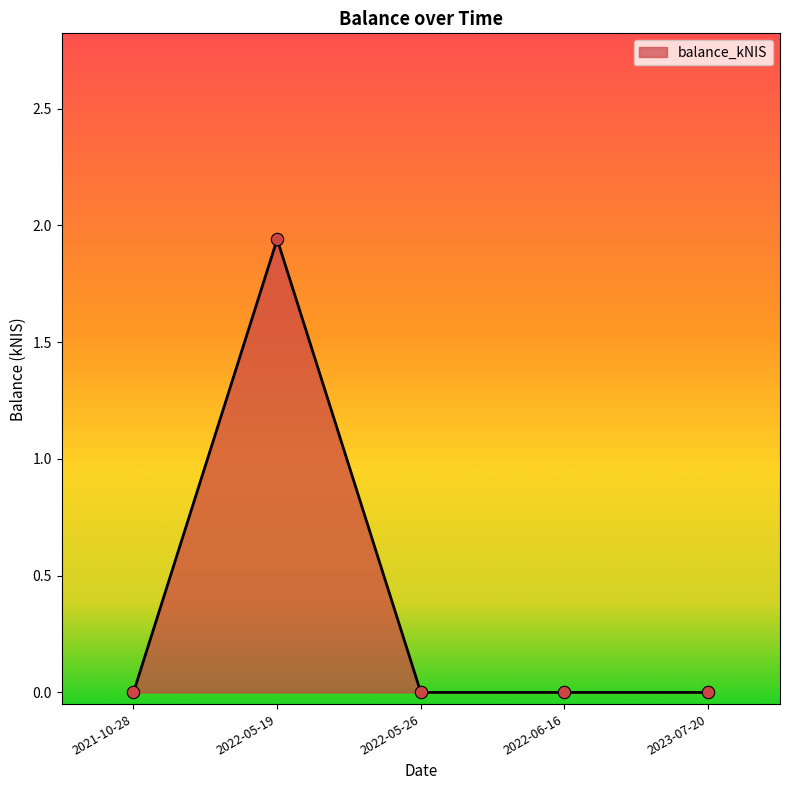

What is the change in value from 2022-05-19 to 2023-07-20?

-1.9